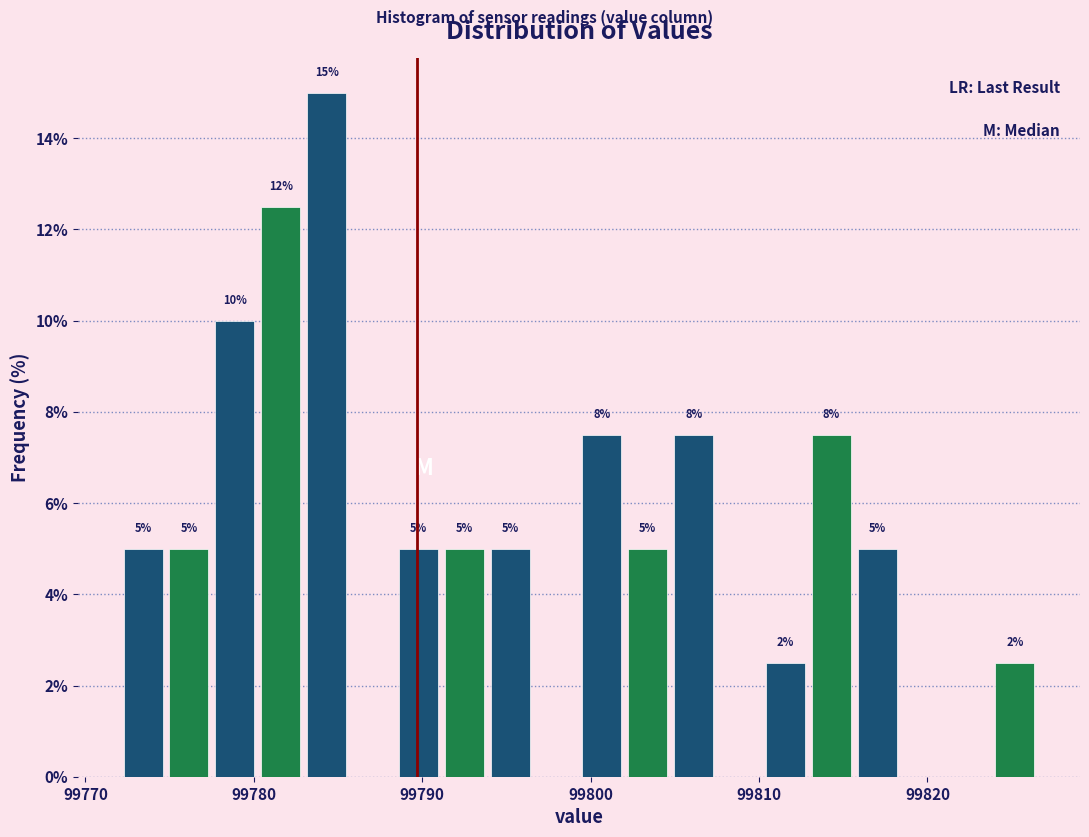

Around what value on the x-axis is the tallest bar? Give the approximate position of its centre, as read against the axis.

99784